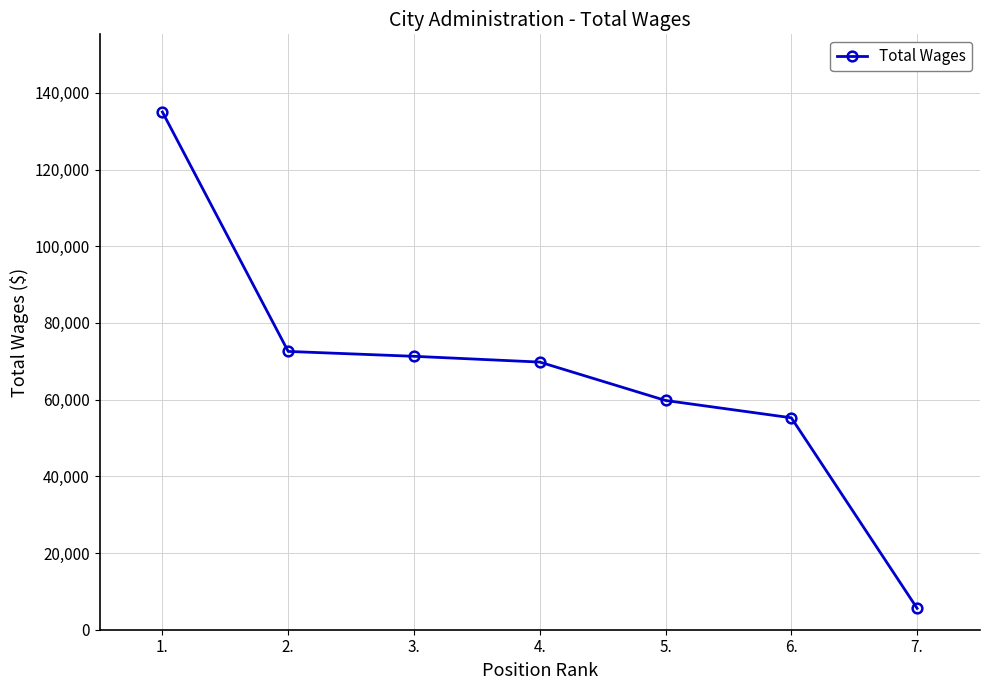

The value at 3. is 71294. True or false?

True